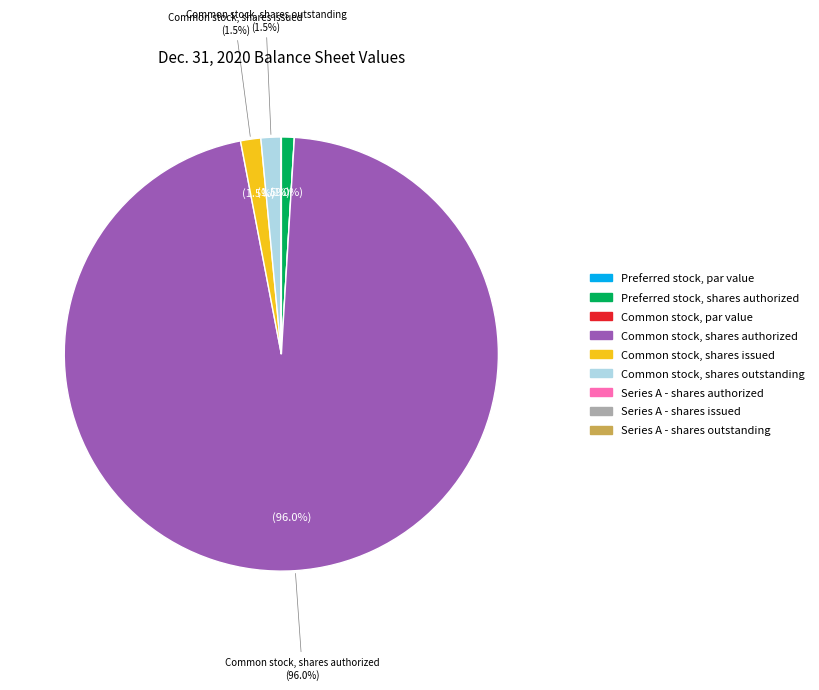

The Common stock, shares authorized slice represents 96% of the pie. True or false?

True